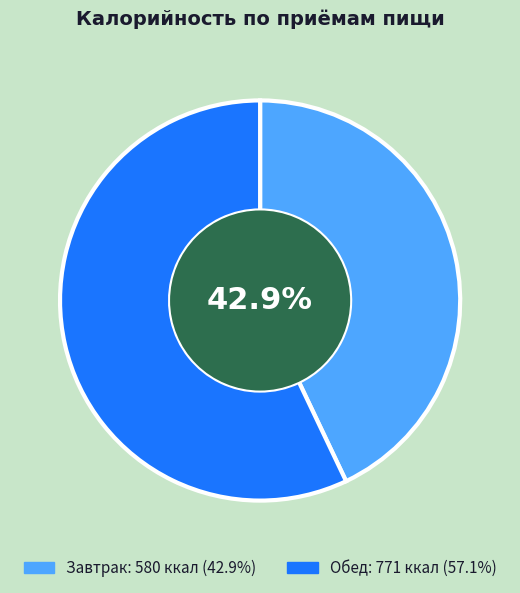

Which has a higher value, Завтрак or Обед?

Обед